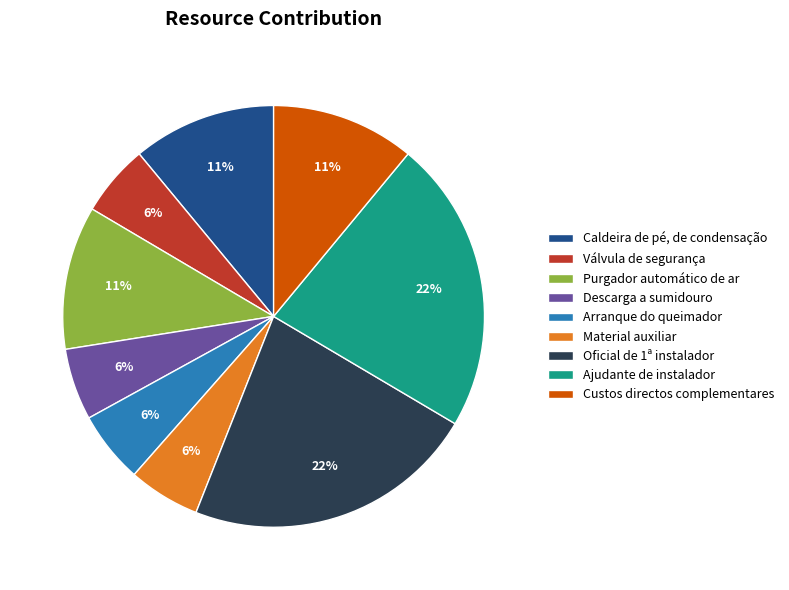

To the nearest percent, what is the difference between the Caldeira de pé, de condensação and Ajudante de instalador slice percentages?

11%